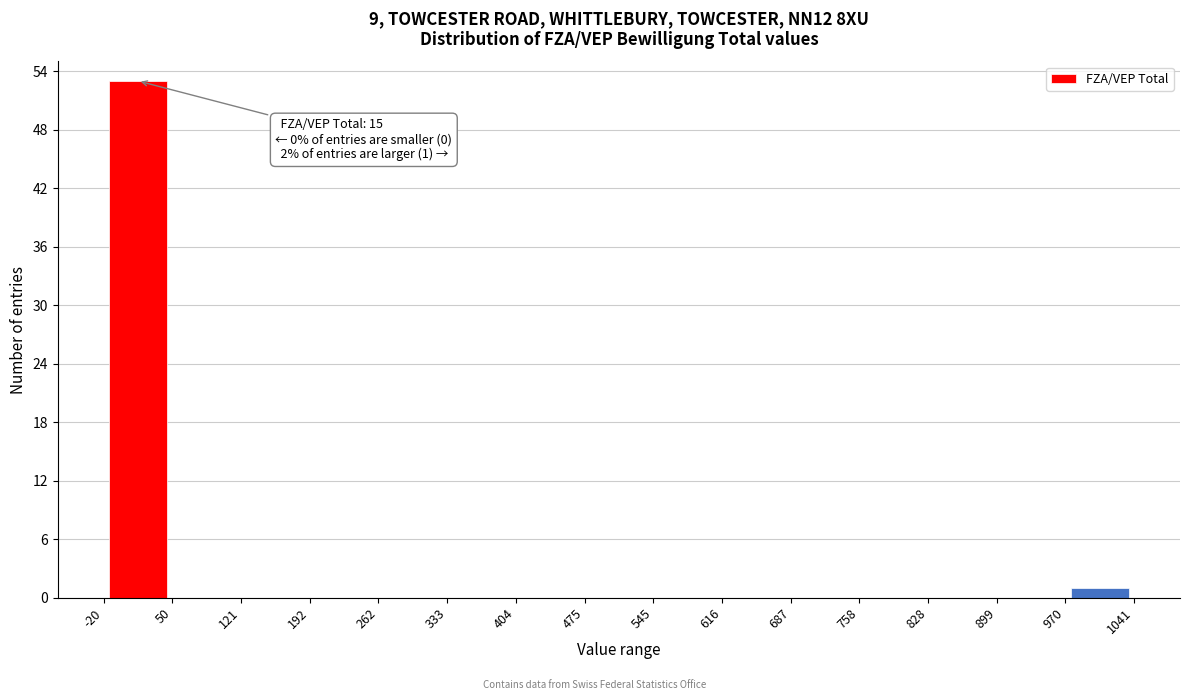

Which range on the x-axis has the tallest bar?

-20 to 50